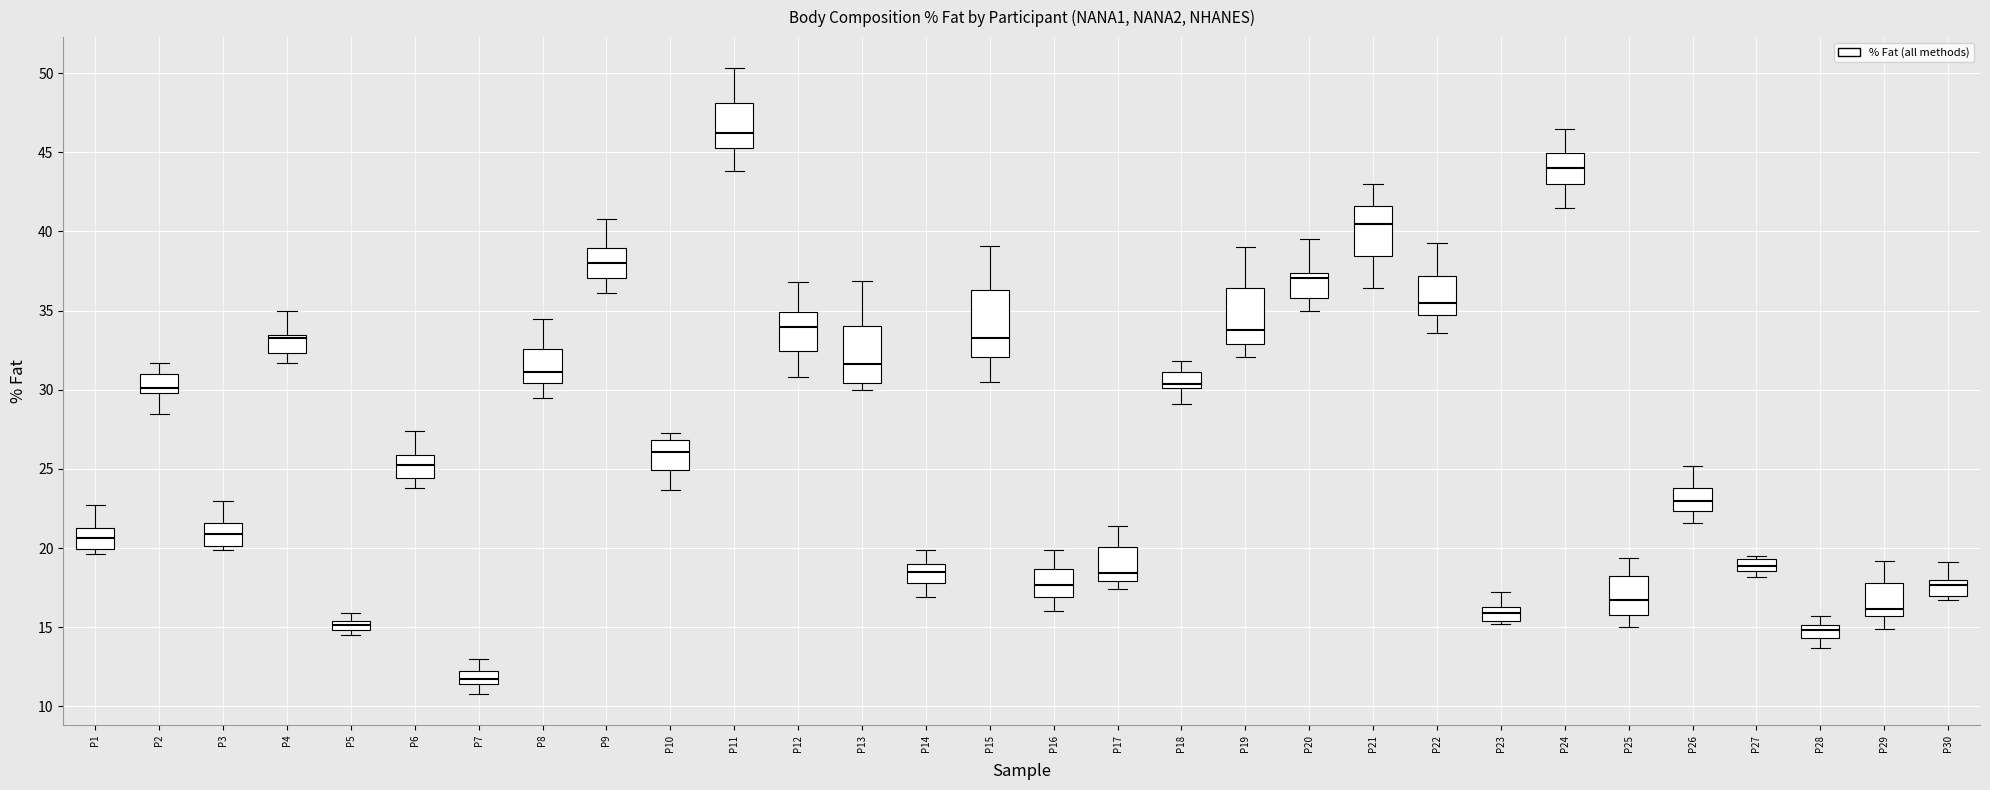

Where does the upper whisker of the box for P8 end on the y-axis? The values are not printed on the chart, so give them approximately, as read against the axis.

34.5